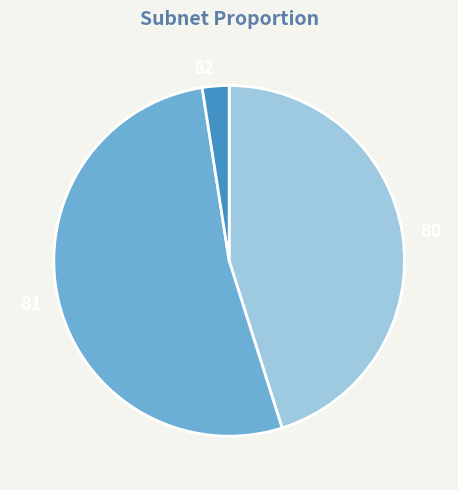

How many segments does this pie chart have?

3